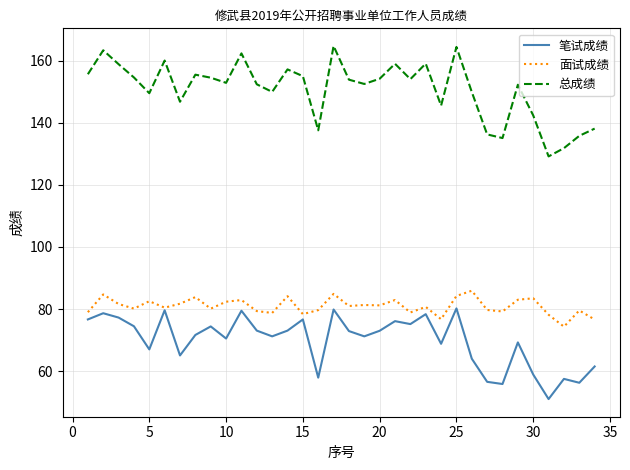

True or false: 总成绩 and 面试成绩 cross at least once.

False